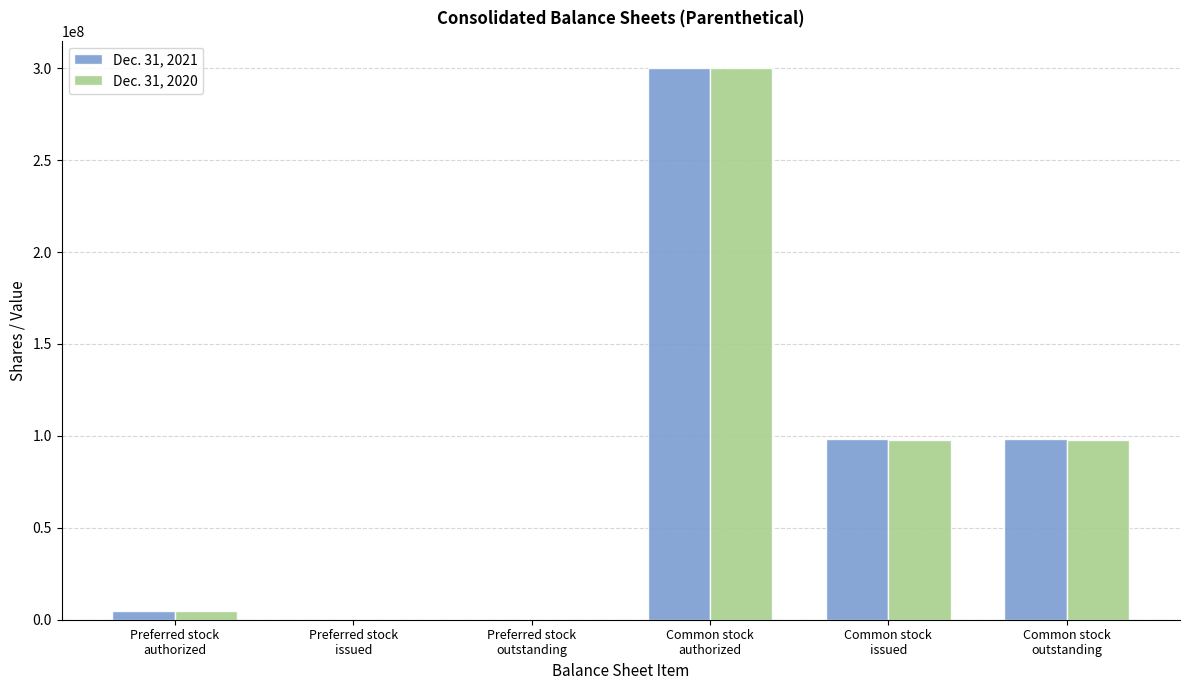

The Dec. 31, 2021 series shows 132234250 at Common stock
issued. True or false?

False